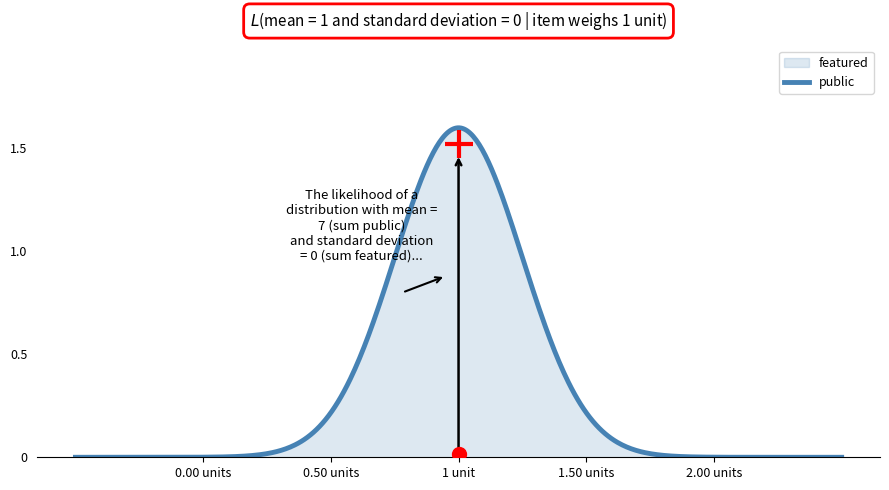

True or false: public and featured intersect in this chart.

False